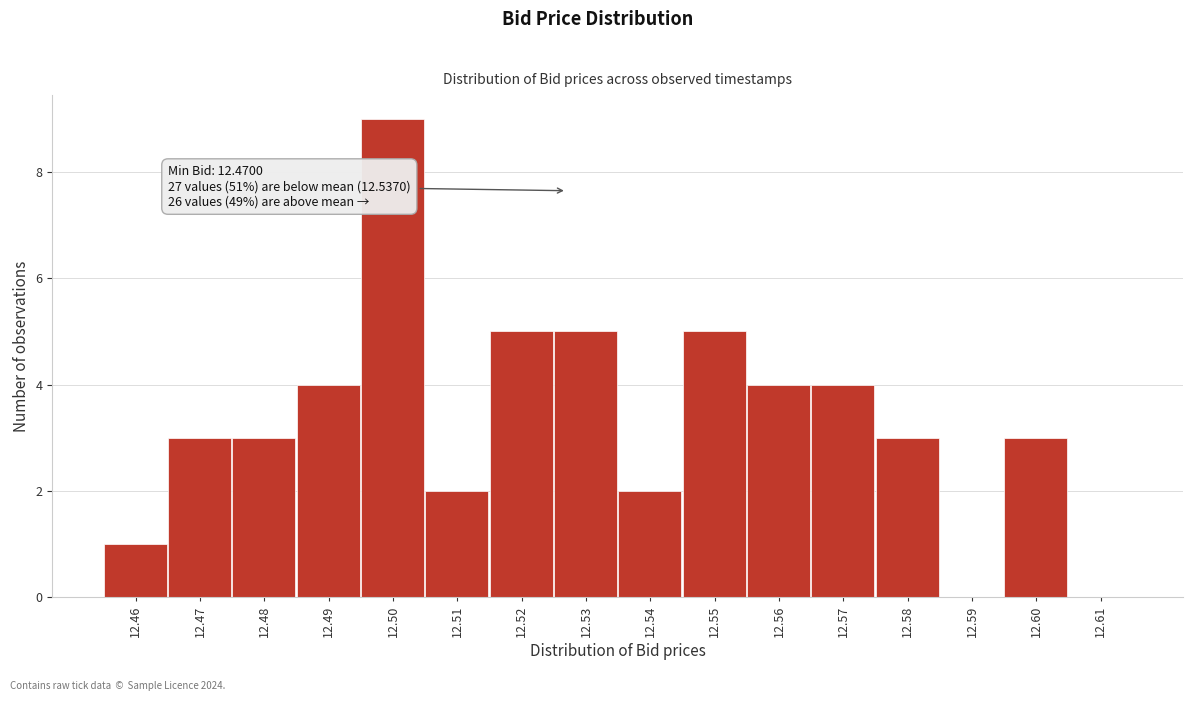

Reading right to left, what are all the values shown in this chart?

12.61=0	12.60=3	12.59=0	12.58=3	12.57=4	12.56=4	12.55=5	12.54=2	12.53=5	12.52=5	12.51=2	12.50=9	12.49=4	12.48=3	12.47=3	12.46=1